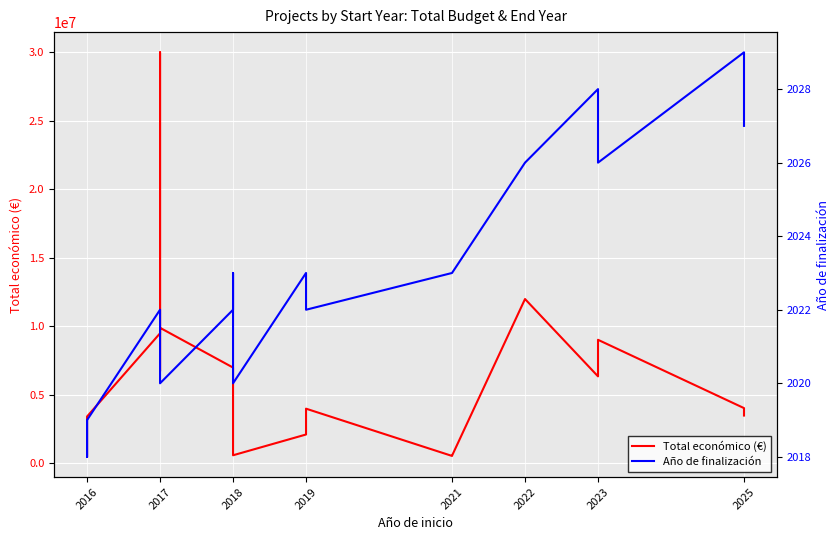

The value of Año de finalización at 2018 is 2023. True or false?

True